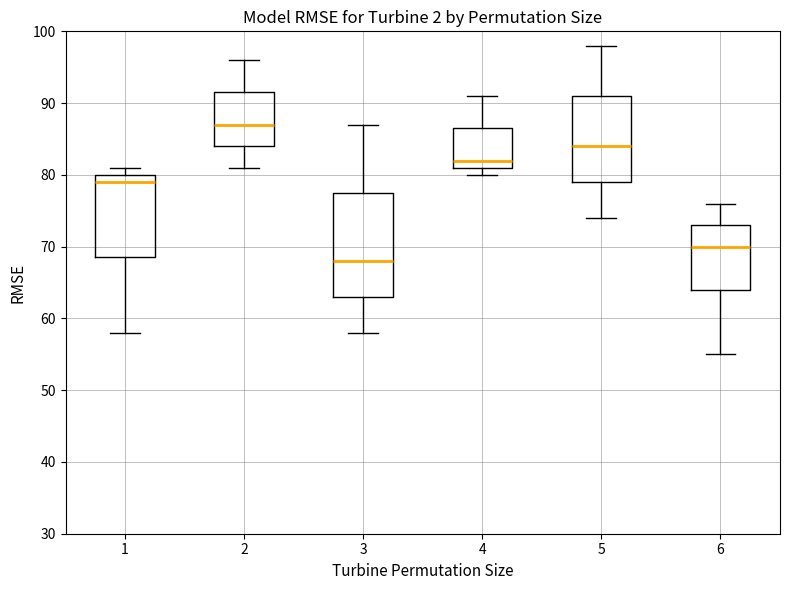

Reading left to right, read every box against the y-axis: the position of its median line, the range the box covers, and the ends of its whiskers. The values are not printed on the chart, so give them approximately, as read against the axis.

1: median 79, box 69 to 80, whiskers 58 to 81
2: median 87, box 84 to 92, whiskers 81 to 96
3: median 68, box 63 to 78, whiskers 58 to 87
4: median 82, box 81 to 87, whiskers 80 to 91
5: median 84, box 79 to 91, whiskers 74 to 98
6: median 70, box 64 to 73, whiskers 55 to 76